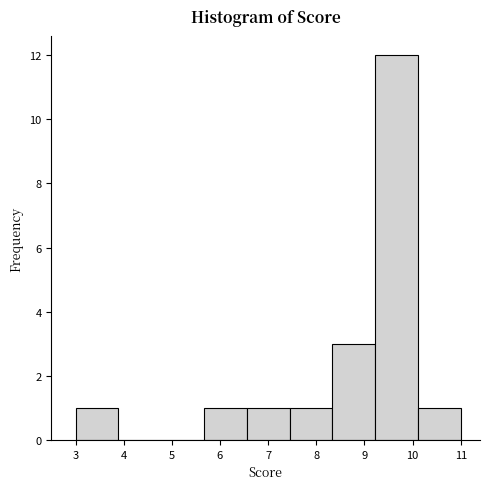

Which range on the x-axis has the tallest bar?

9.2 to 10.1